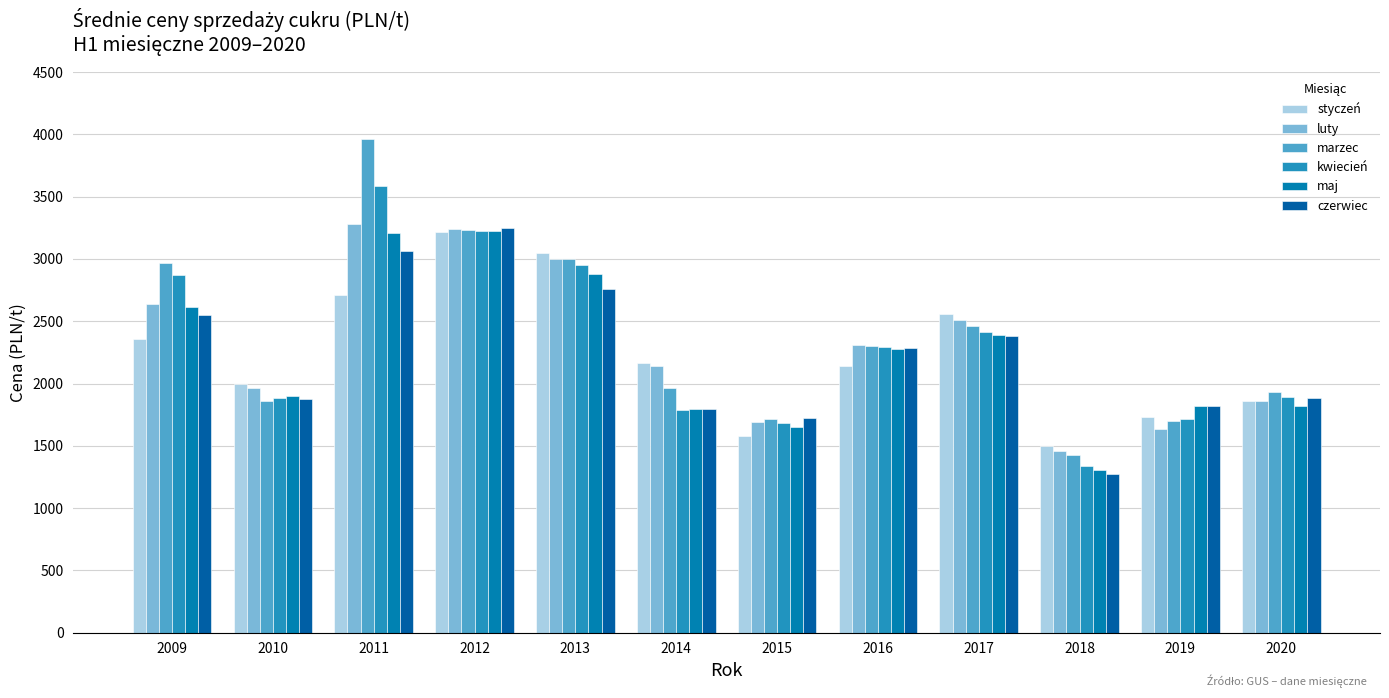

How many bars are there in total?

72